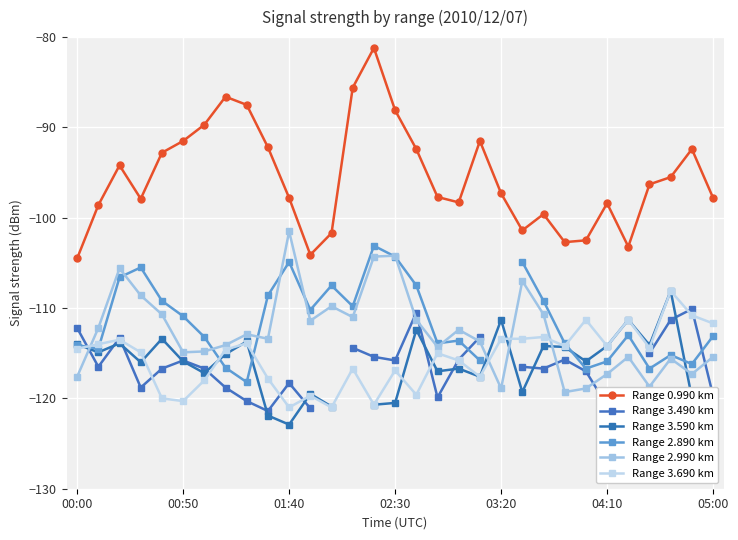

Is it true that Range 2.890 km equals -150.4 at 13?

False